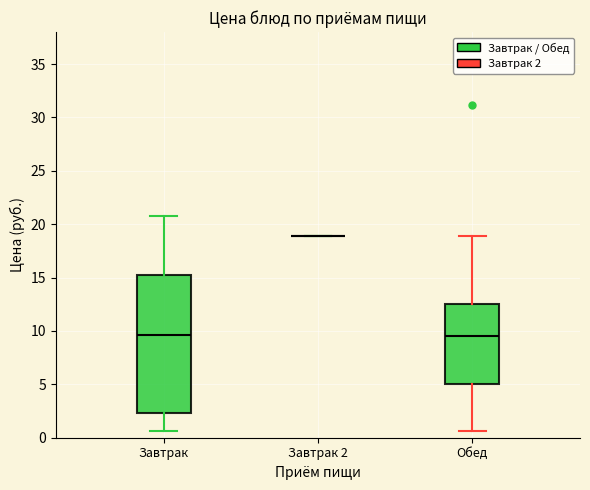

Reading left to right, transcribe this box plot: for each box, give where its median line is, the range the box spans, and where its two whiskers end, as read against the y-axis. The values are not printed on the chart, so give them approximately, as read against the axis.

Завтрак: median 9.5, box 2.5 to 15.5, whiskers 0.5 to 20.5
Завтрак 2: box collapsed to a line at 19.0, whiskers 19.0 to 19.0
Обед: median 9.5, box 5.0 to 12.5, whiskers 0.5 to 19.0